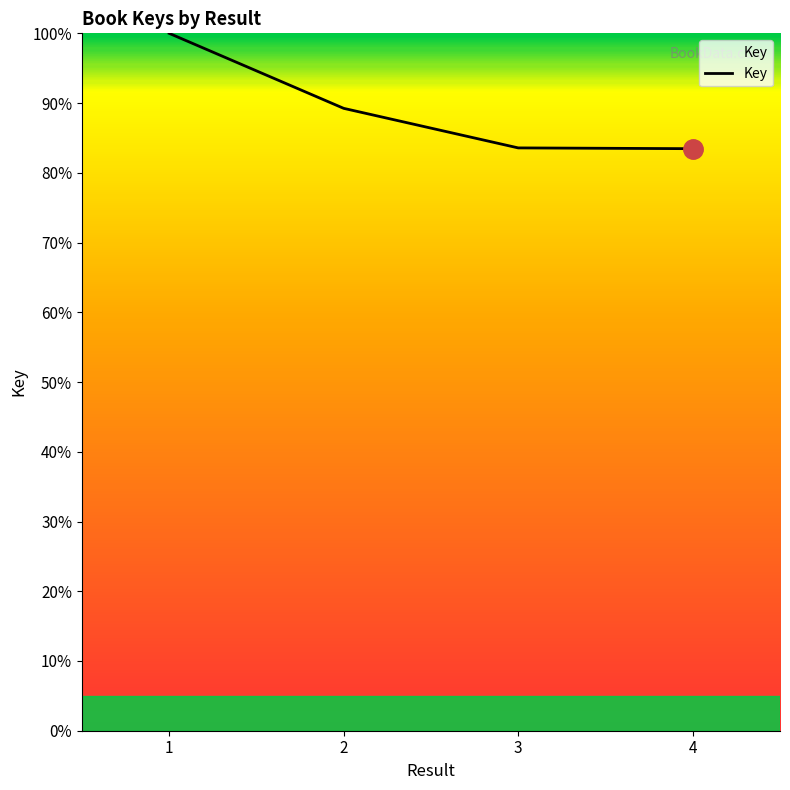

What is the change in value from 1 to 2?

-10.8